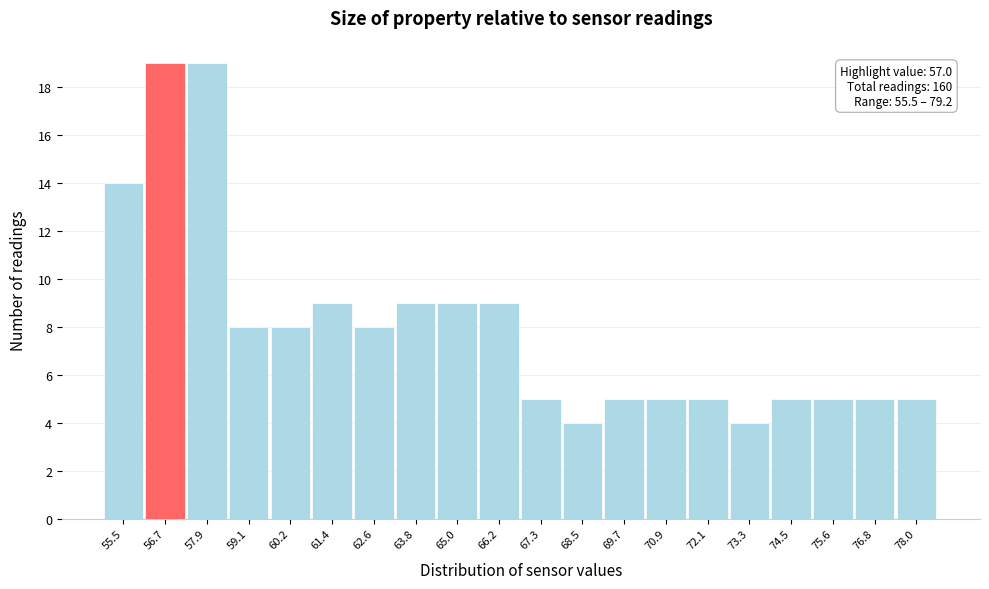

Reading left to right, list all the values displayed in this chart.

14	19	19	8	8	9	8	9	9	9	5	4	5	5	5	4	5	5	5	5